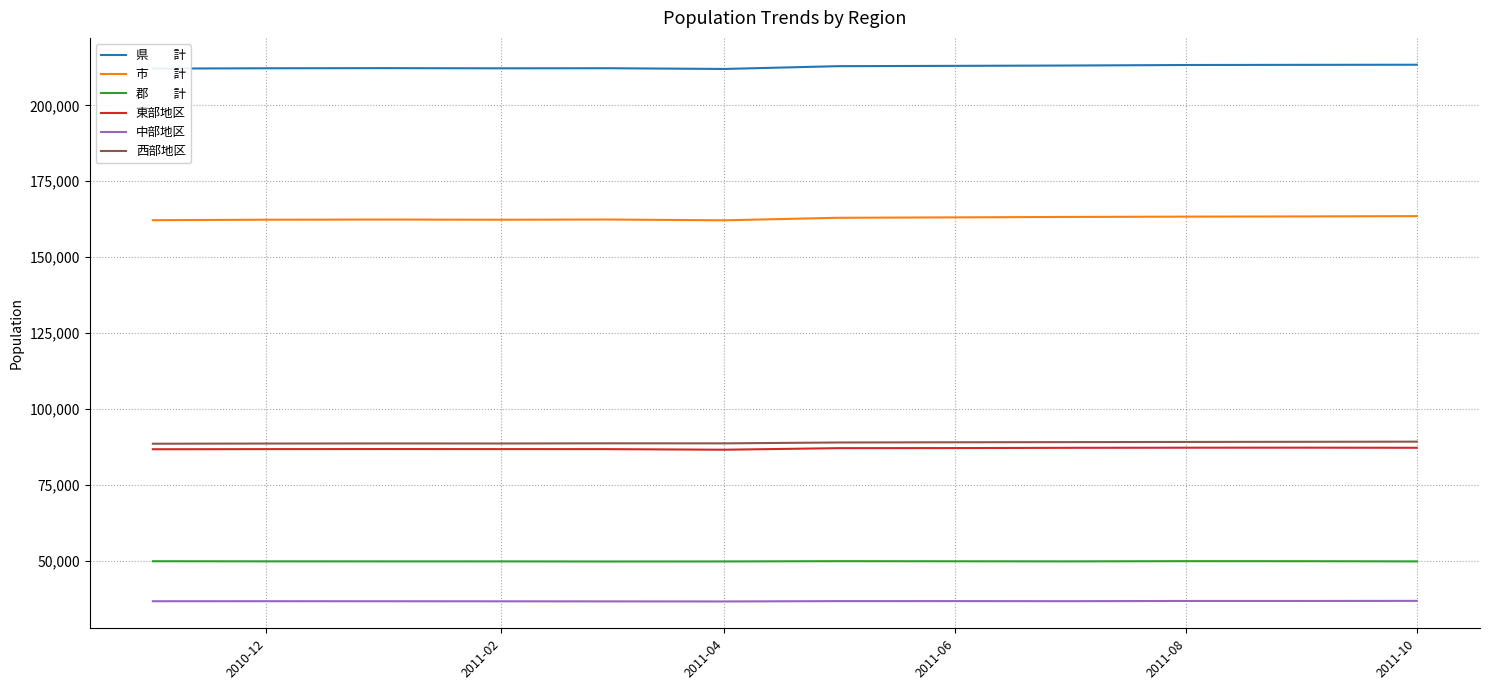

What is the smallest value displayed?

36658